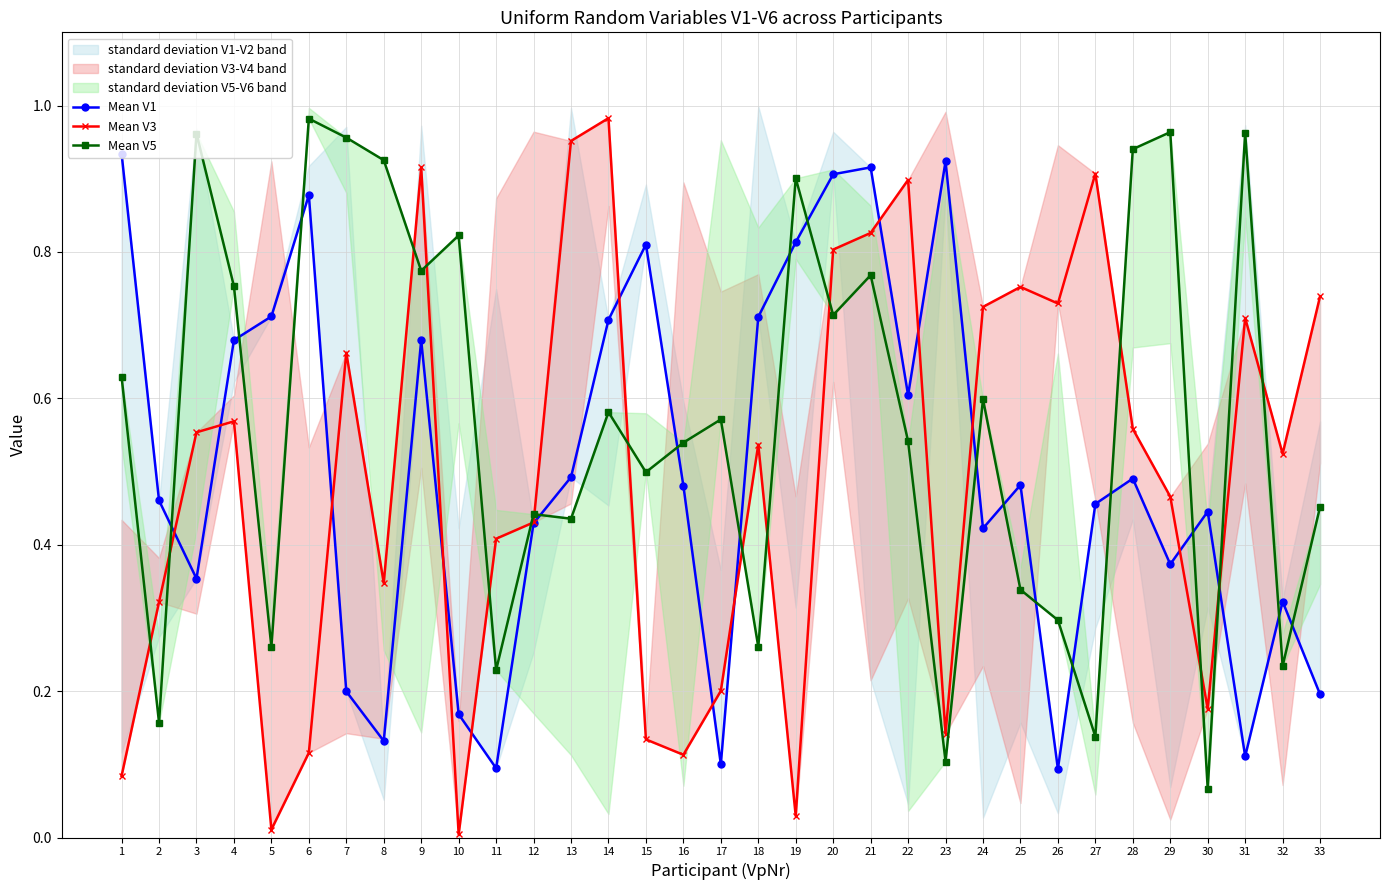

What are all the series names shown in the legend?

Mean V1, Mean V3, Mean V5